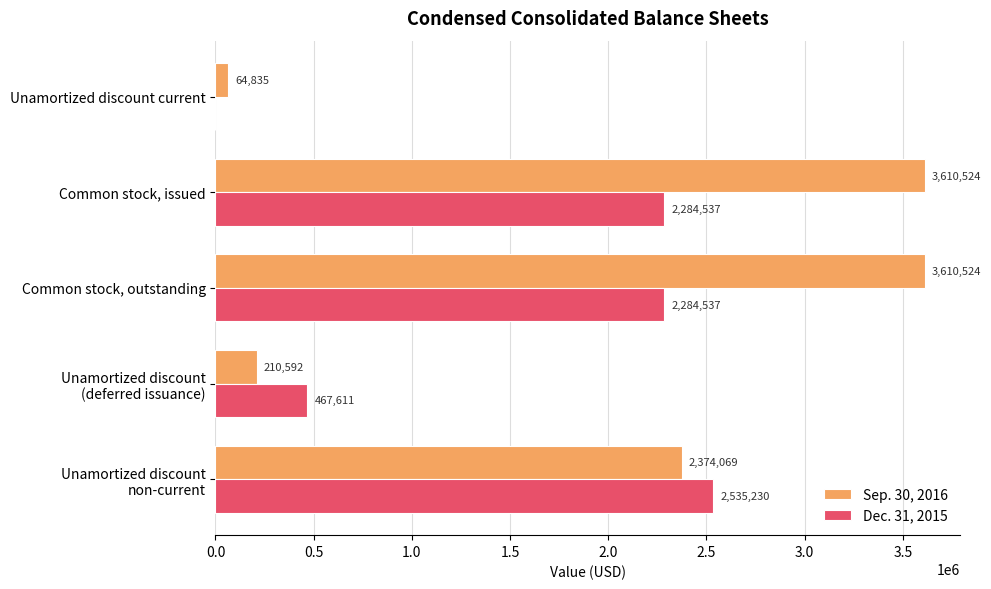

Which series has the largest total across all categories?

Sep. 30, 2016